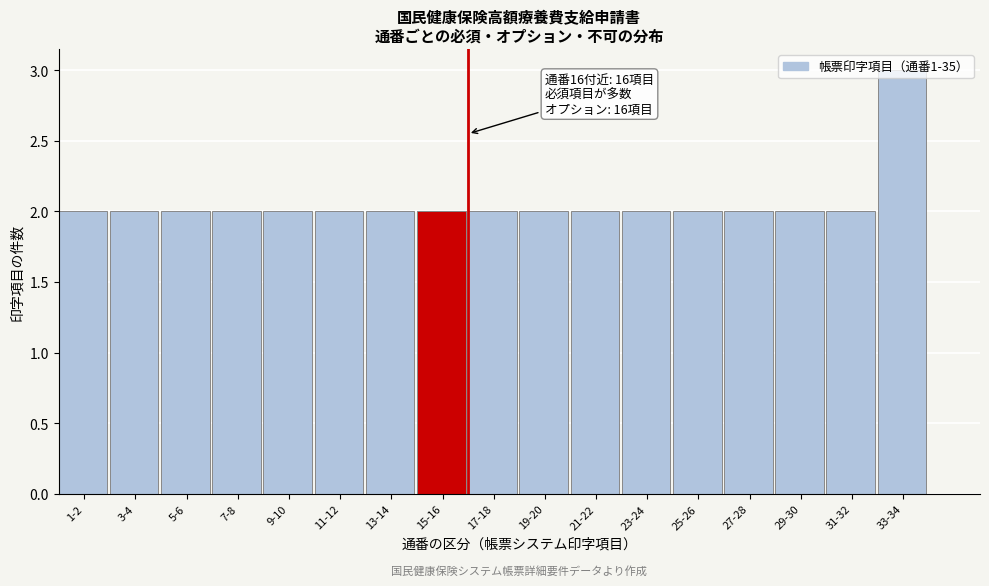

The chart shows a value of 2 at 31-32. True or false?

True